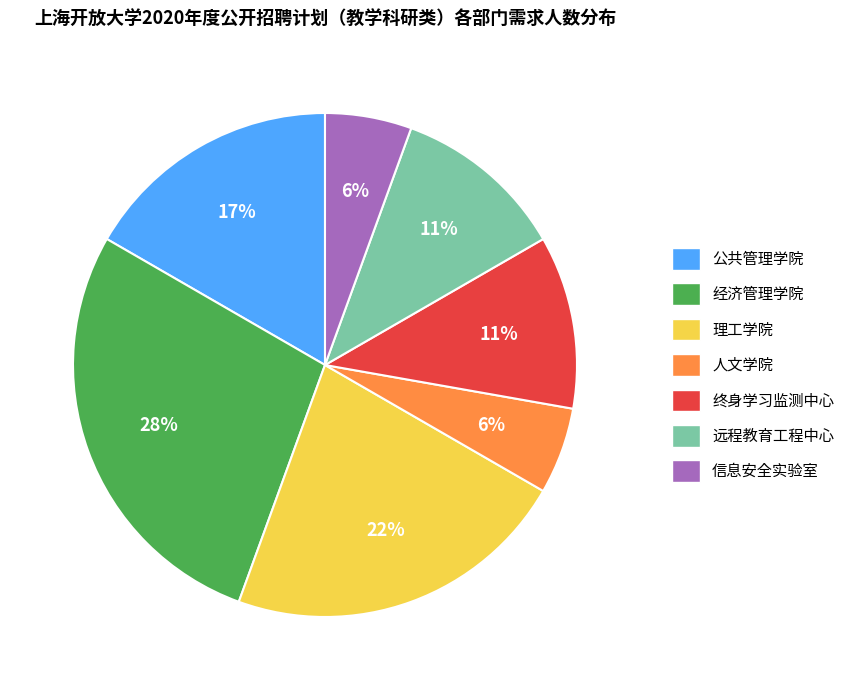

Count the number of slices in the pie.

7